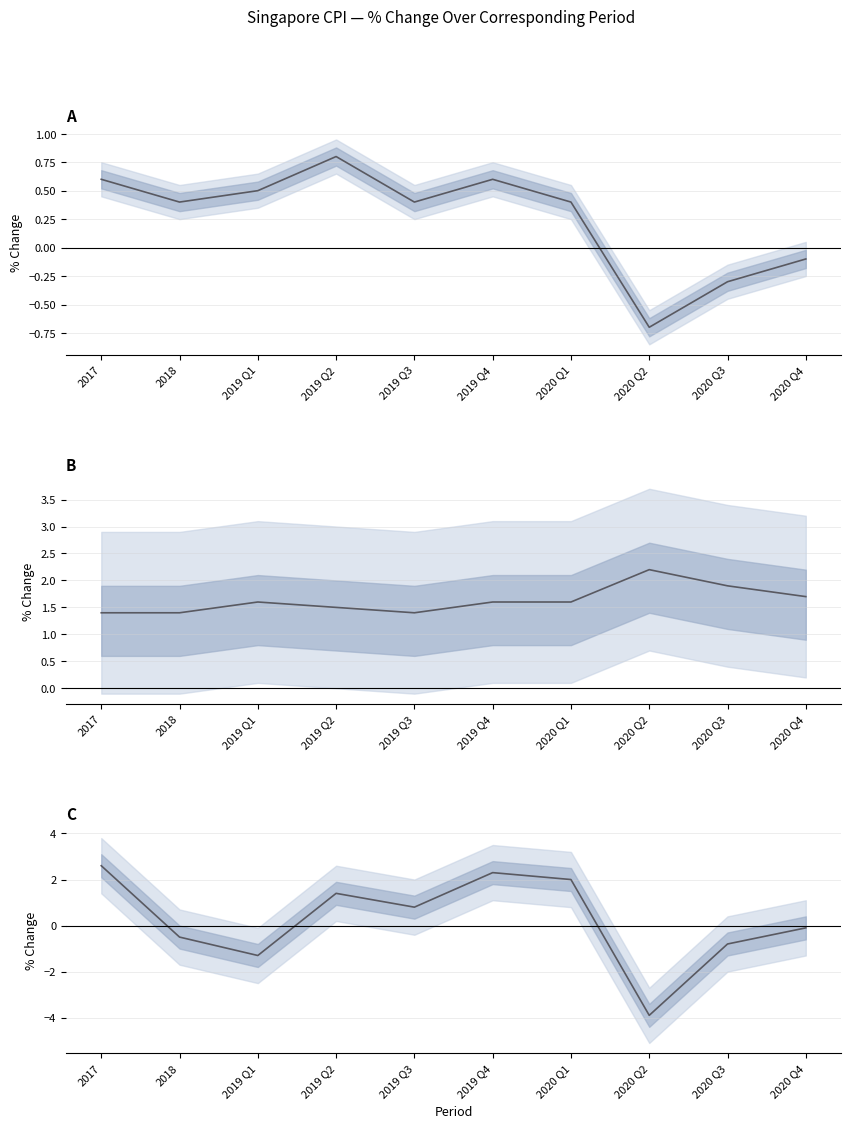

What is the difference between the highest and lowest values at 2019 Q3?

1.0